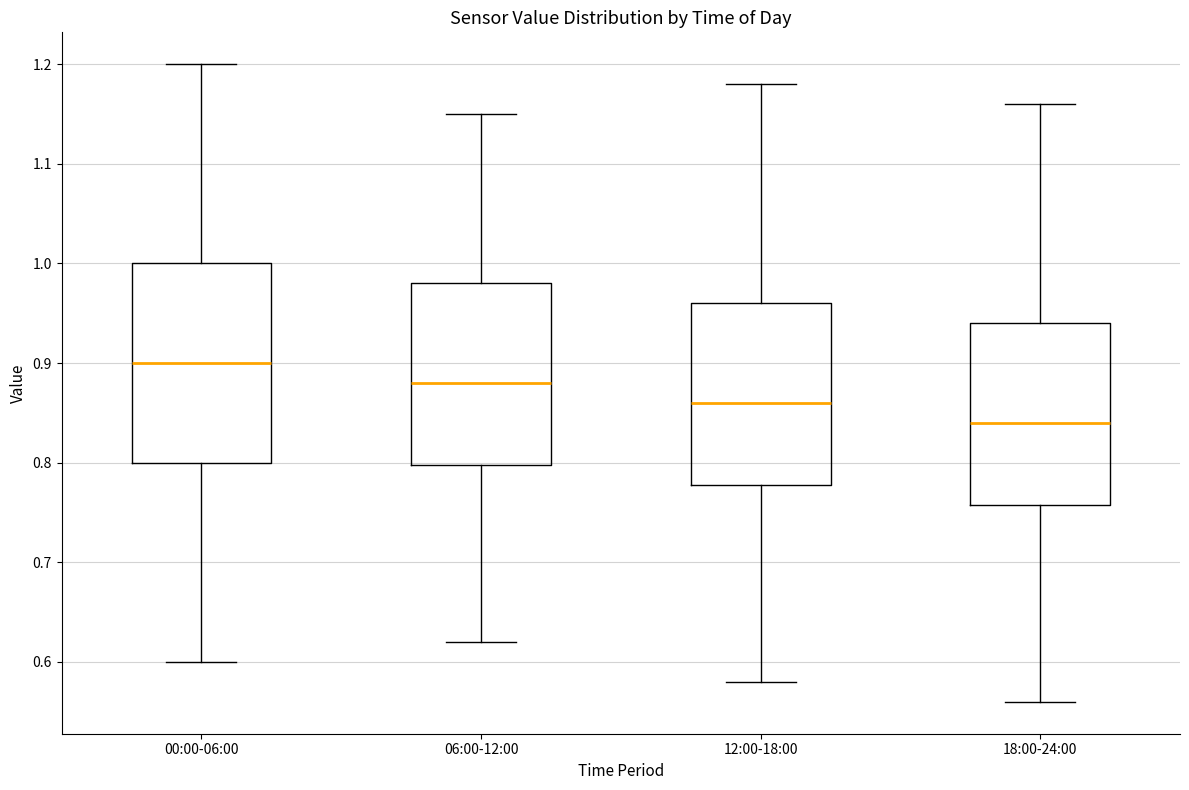

Reading left to right, read every box against the y-axis: the position of its median line, the range the box covers, and the ends of its whiskers. The values are not printed on the chart, so give them approximately, as read against the axis.

00:00-06:00: median 0.90, box 0.80 to 1.00, whiskers 0.60 to 1.20
06:00-12:00: median 0.88, box 0.80 to 0.98, whiskers 0.62 to 1.15
12:00-18:00: median 0.86, box 0.78 to 0.96, whiskers 0.58 to 1.18
18:00-24:00: median 0.84, box 0.76 to 0.94, whiskers 0.56 to 1.16